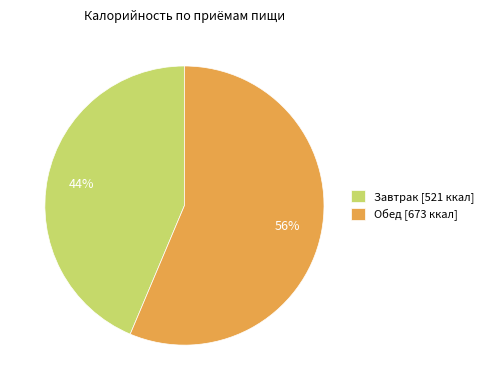

To the nearest percent, what is the average slice percentage?

50%